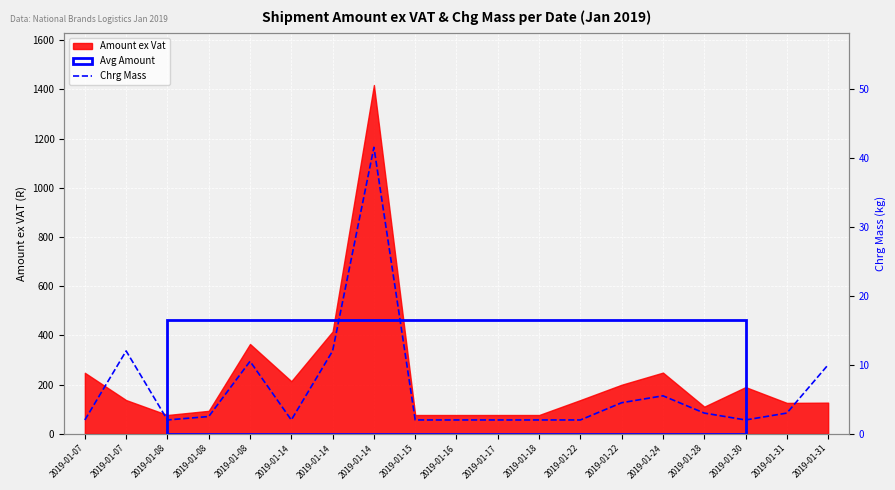

The chart shows a value of 2.0 at 2019-01-18. True or false?

True